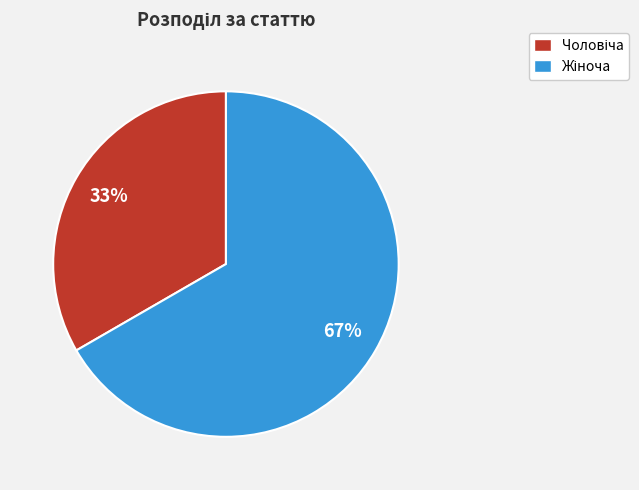

Does any single category account for the majority?

Yes